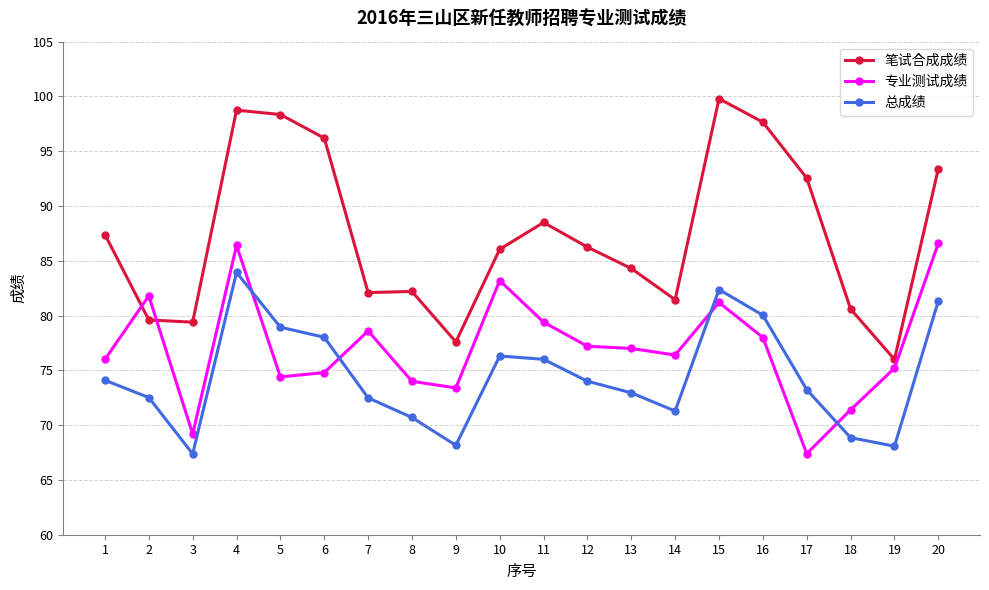

What is the value of the 笔试合成成绩 point at the 1st from the left?

87.4